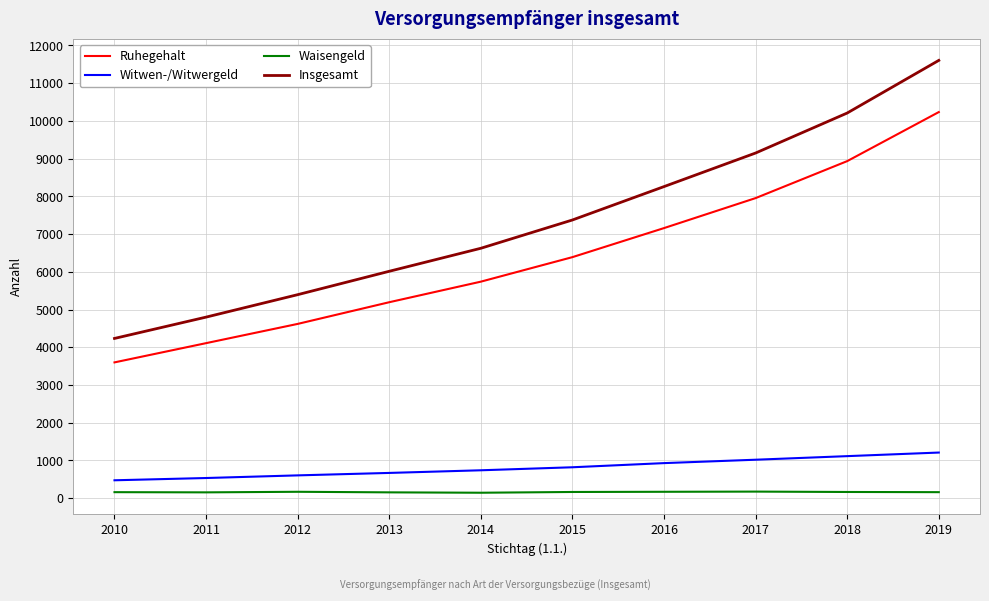

Is the value of Waisengeld at 2017 greater than the value of Witwen-/Witwergeld at 2018?

No